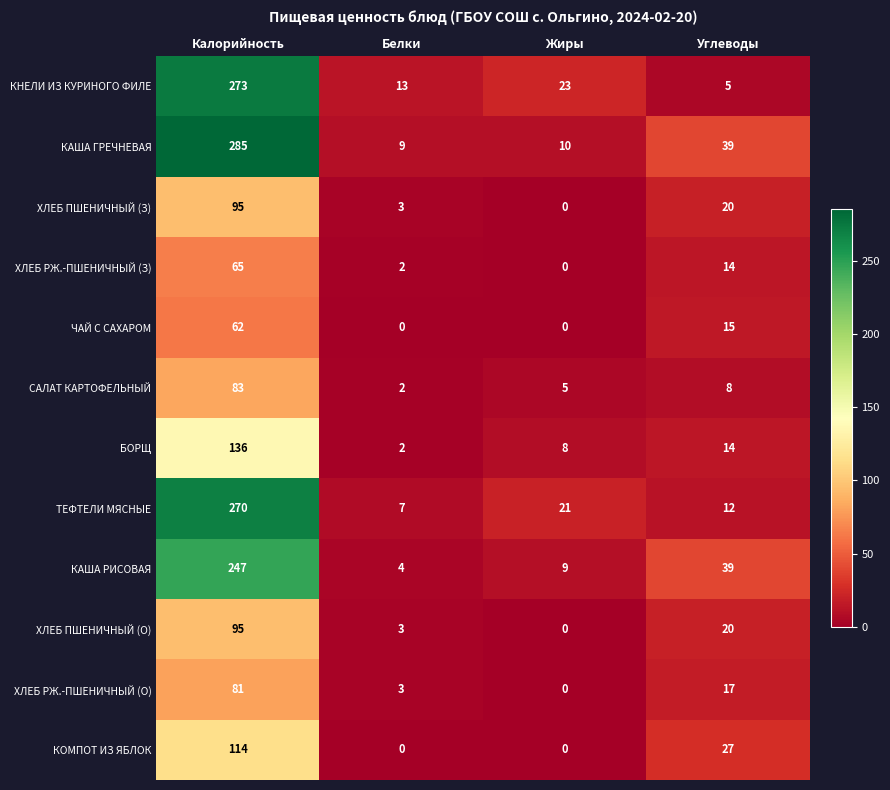

What is the sum of all КАША ГРЕЧНЕВАЯ values?

343